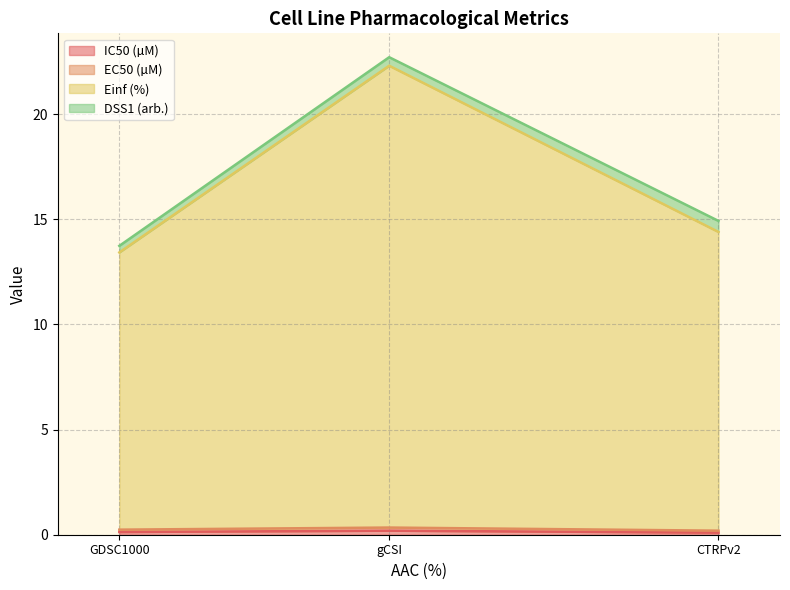

At which category is the sum across all series the highest?

gCSI